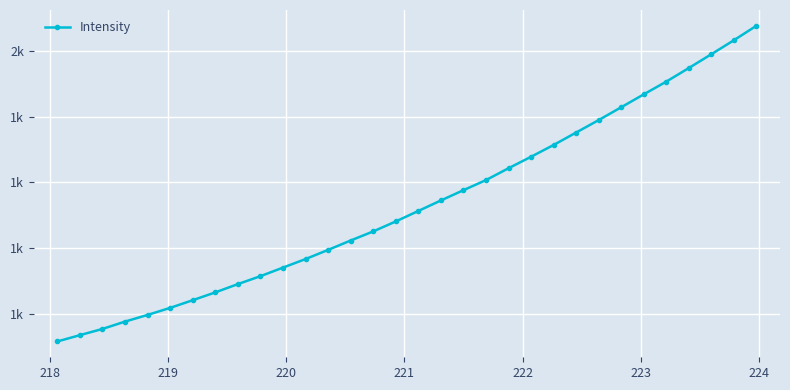

Does the chart have visible grid lines?

Yes